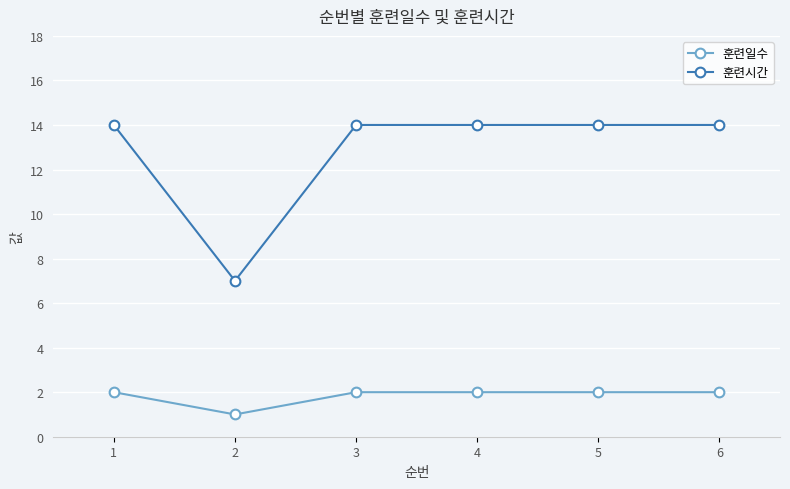

True or false: 훈련시간 and 훈련일수 cross at least once.

False